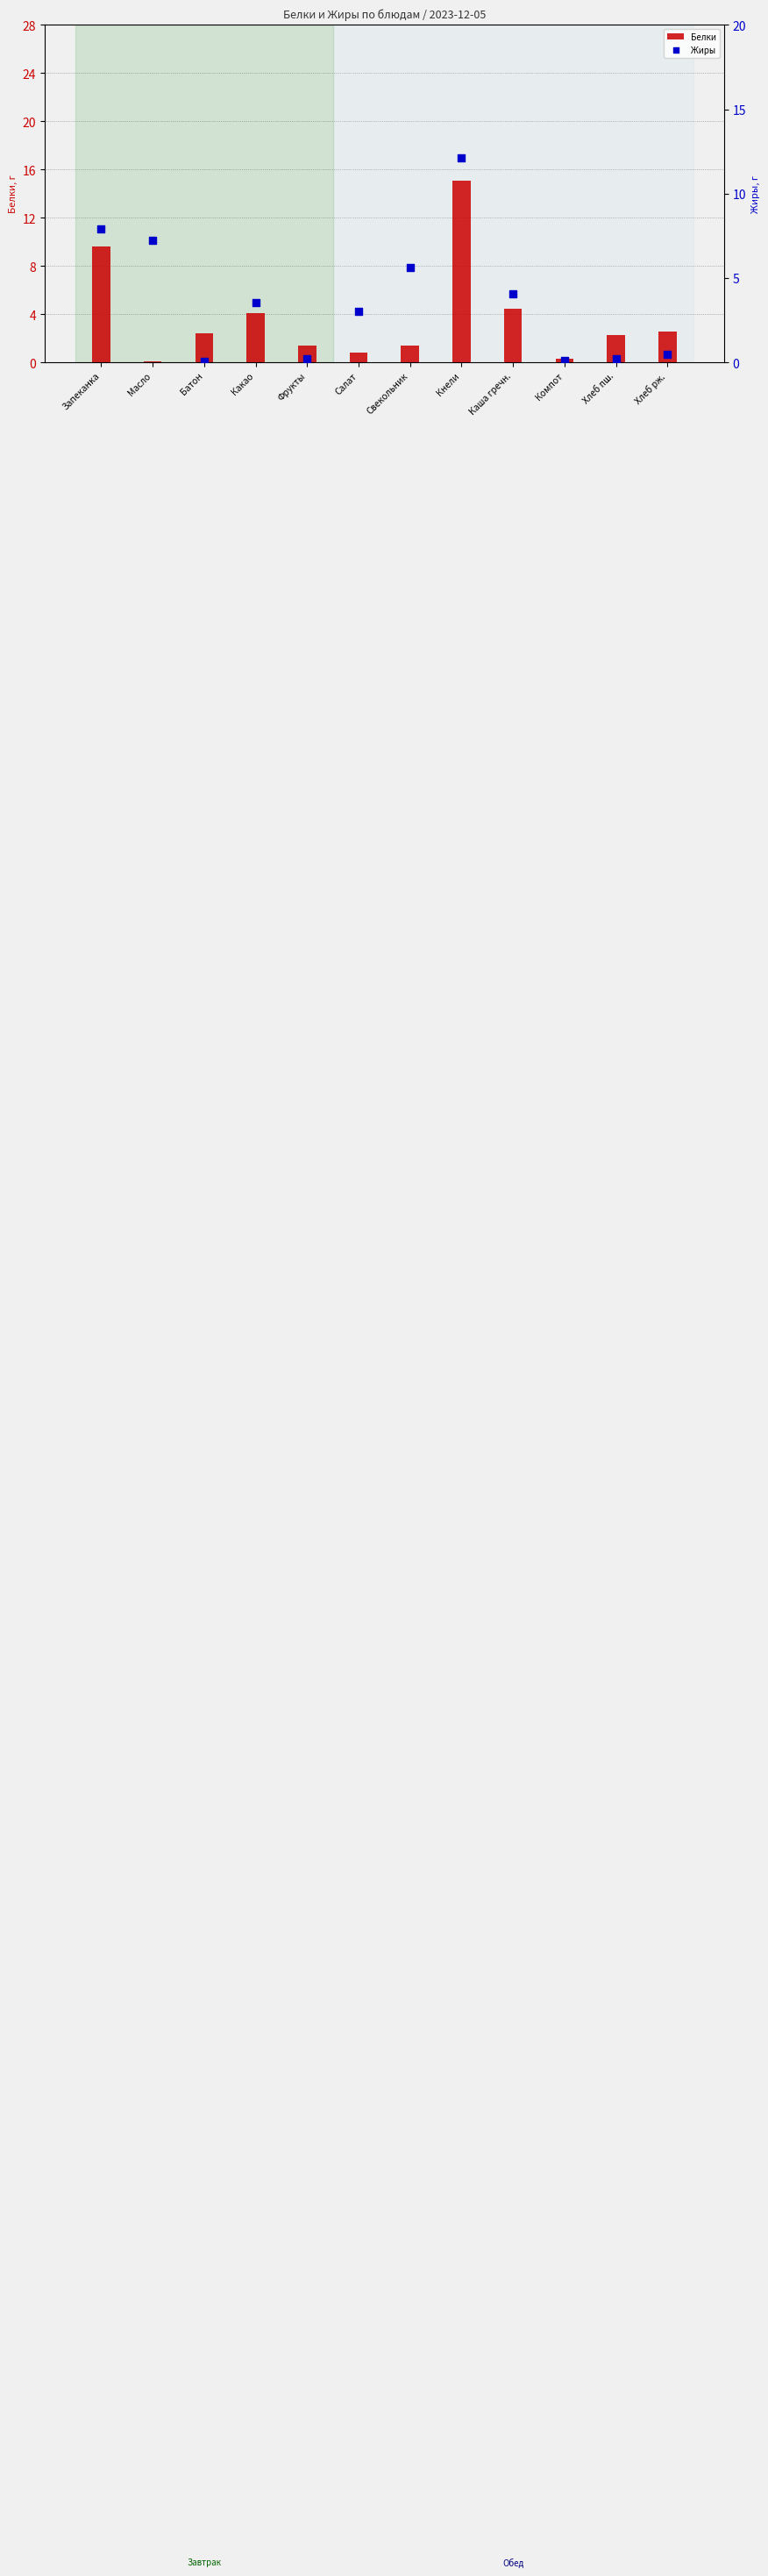

At how many categories does at least one series exceed 6?

3